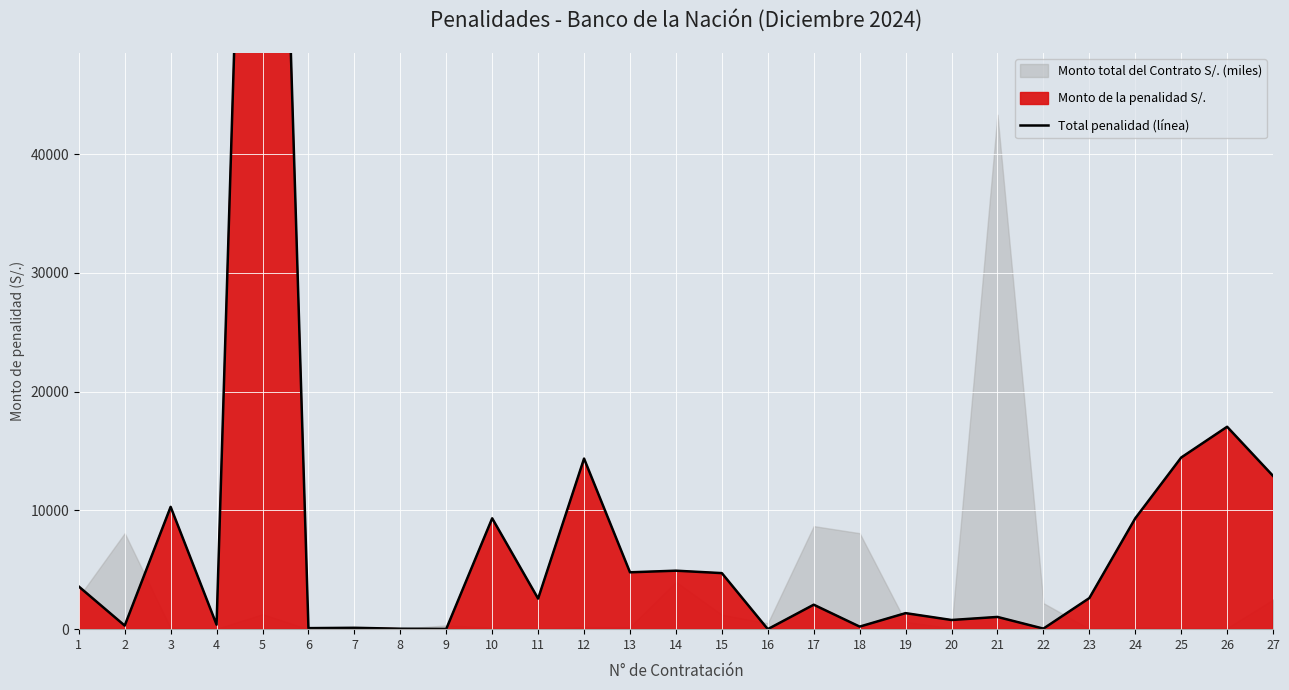

The value at 21 is 1030.0. True or false?

True